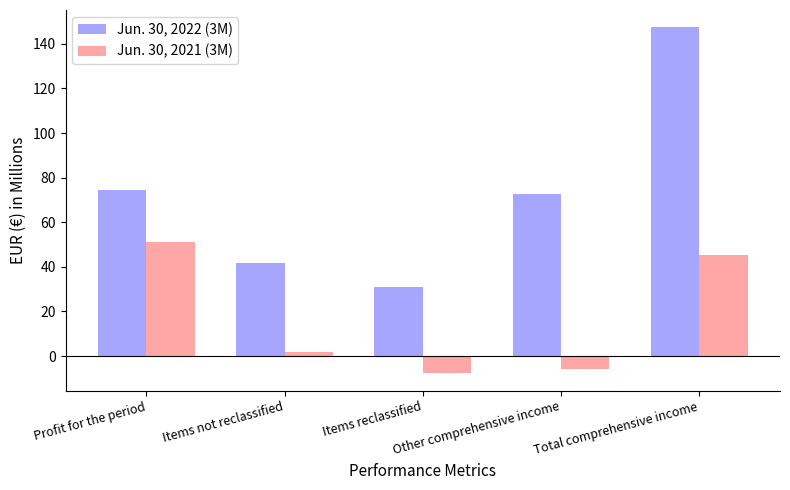

At which label does Jun. 30, 2022 (3M) first exceed 72?

Profit for the period